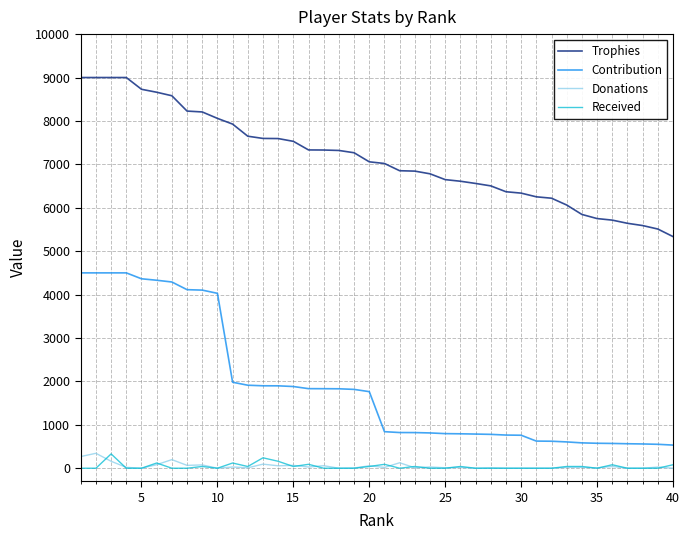

Which series has the largest total across all categories?

Trophies